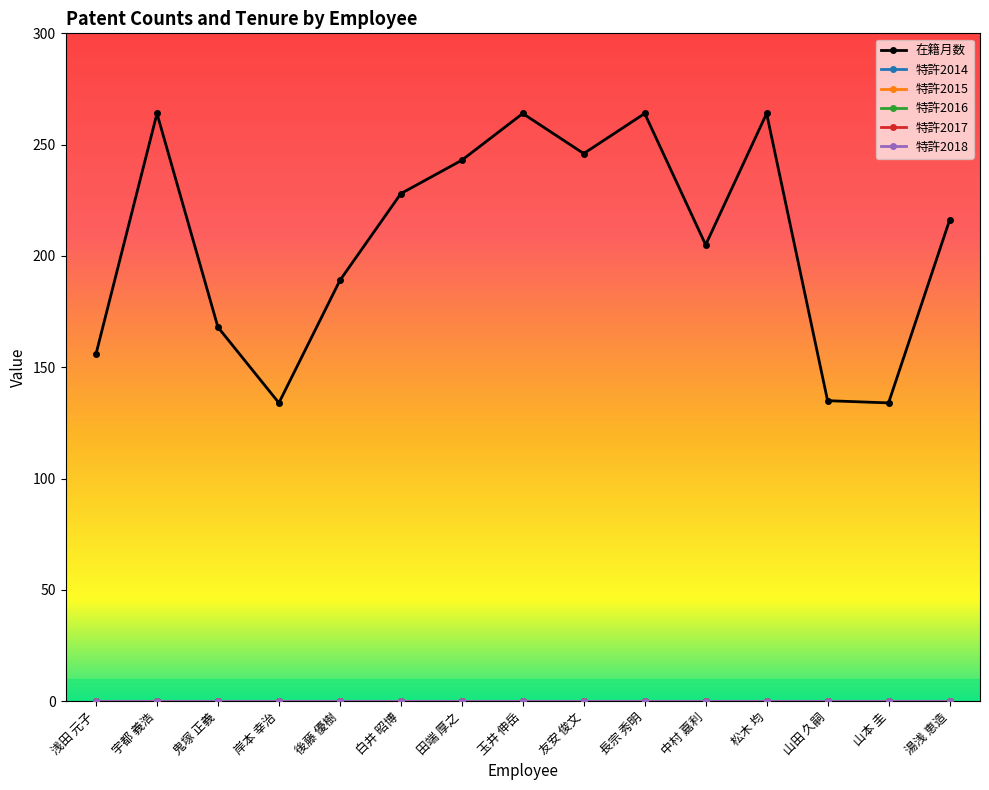

At how many categories does at least one series exceed 257?

4